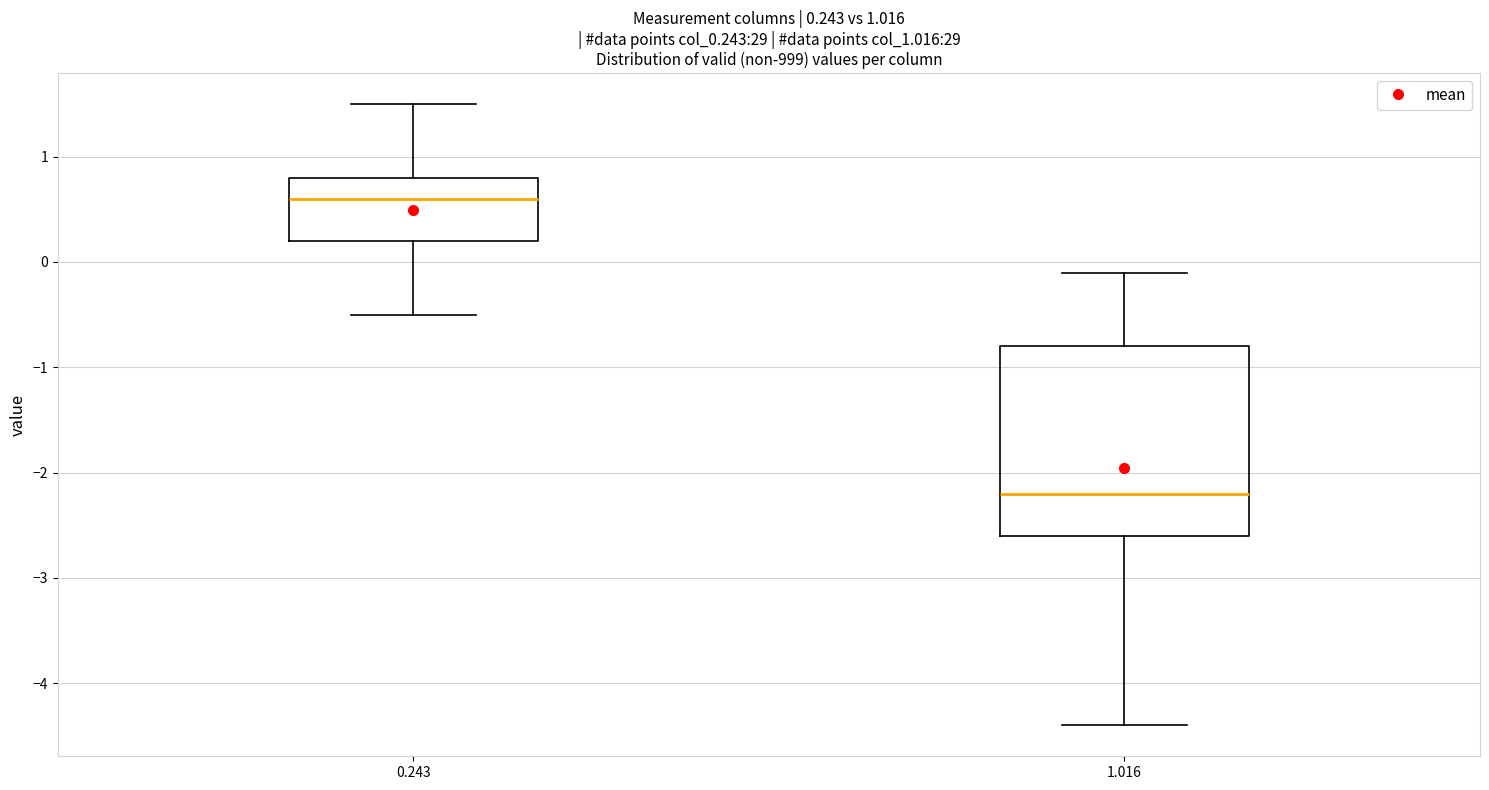

Which box's median line is the lowest?

1.016